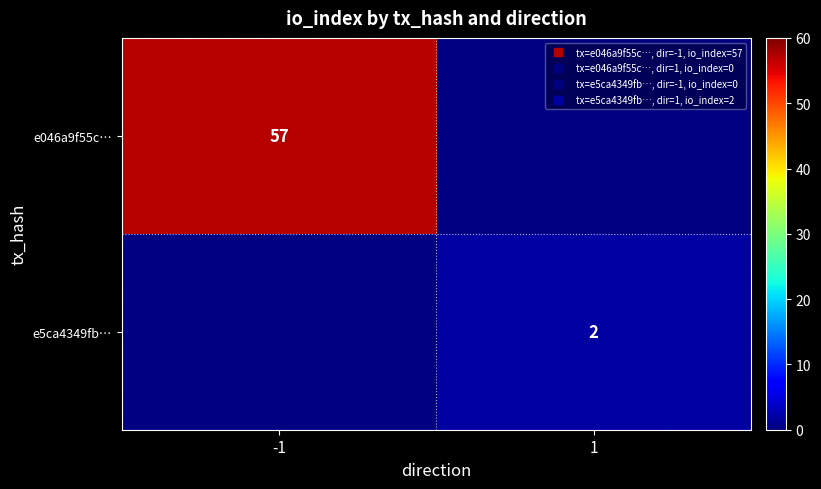

Is the value of e5ca4349fb… at -1 greater than the value of e046a9f55c… at 1?

No